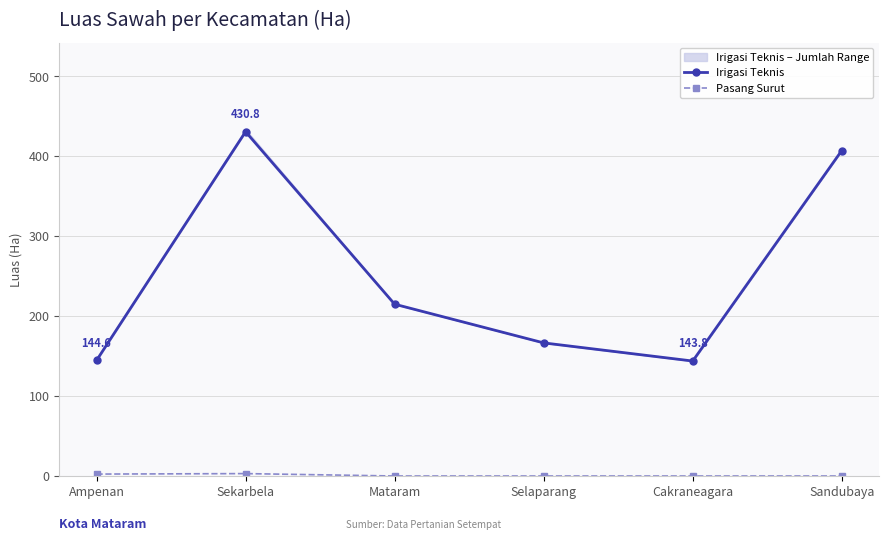

True or false: Irigasi Teknis and Pasang Surut cross at least once.

False